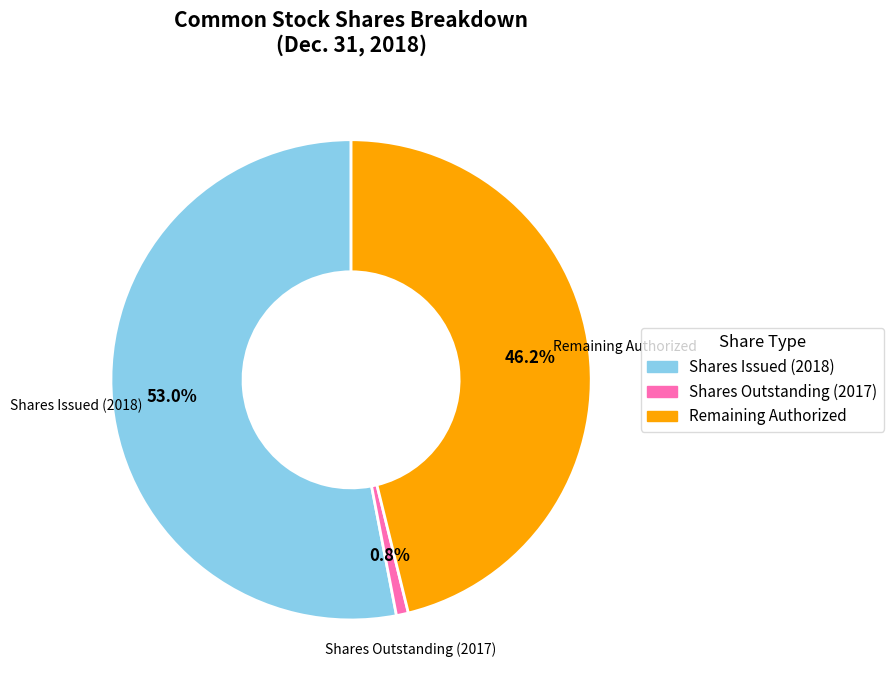

Which slice is the smallest?

Shares Outstanding (2017)